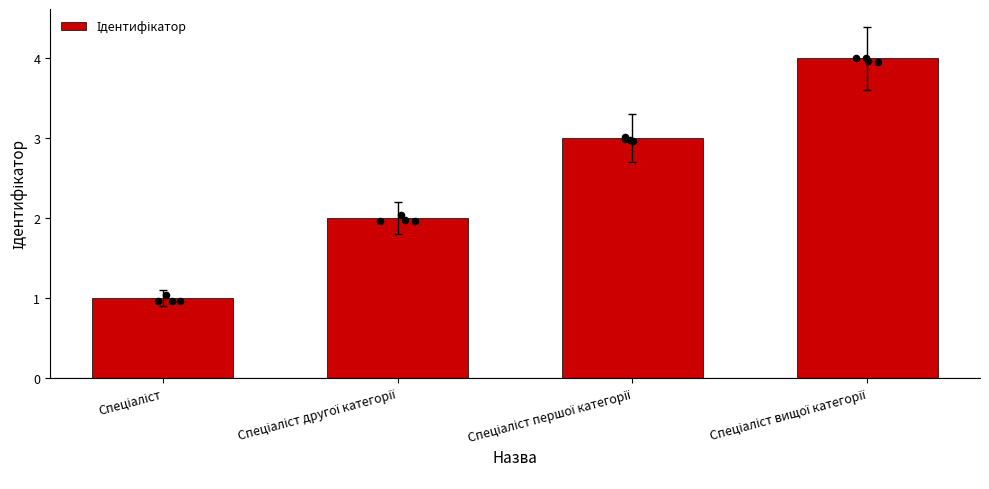

What is the change in value from Спеціаліст другої категорії to Спеціаліст вищої категорії?

+2